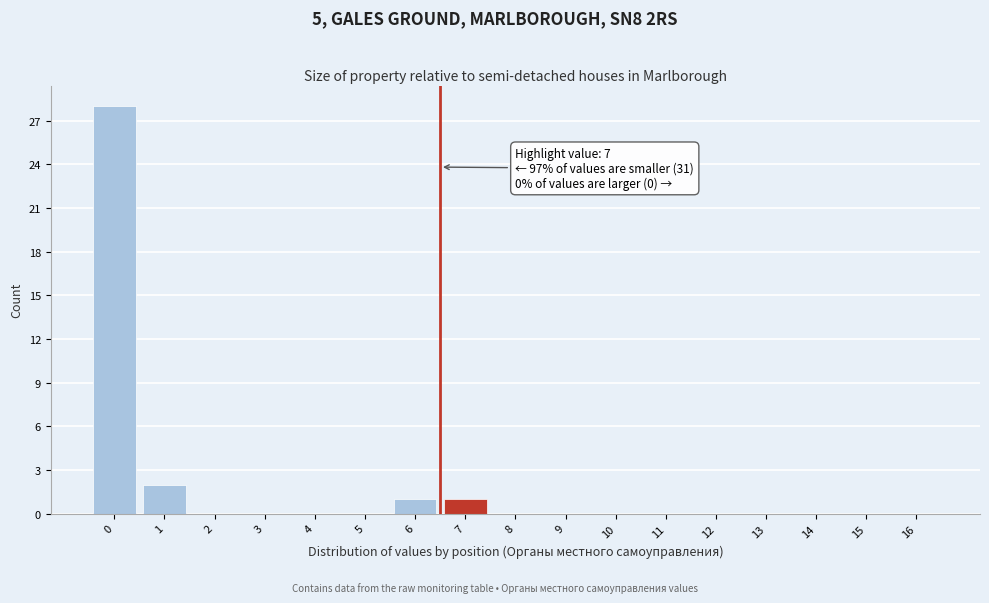

Reading left to right, extract all data points from this chart.

0=28	1=2	2=0	3=0	4=0	5=0	6=1	7=1	8=0	9=0	10=0	11=0	12=0	13=0	14=0	15=0	16=0